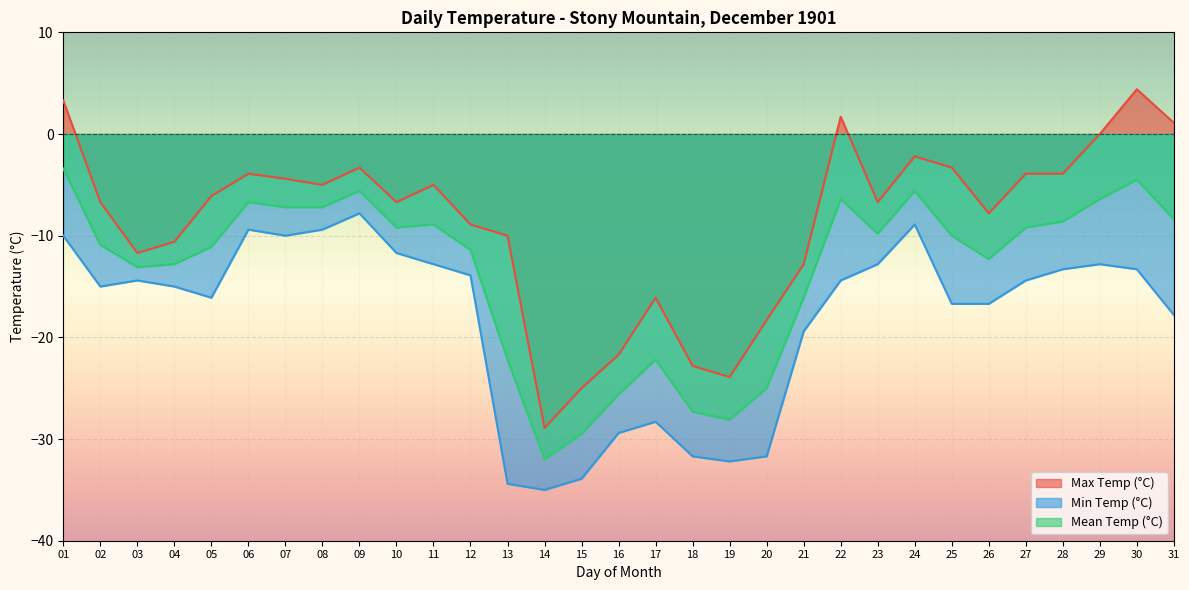

Reading left to right, transcribe all the data shown in this chart.

Max Temp (°C): 3.3	-6.7	-11.7	-10.6	-6.1	-3.9	-4.4	-5.0	-3.3	-6.7	-5.0	-8.9	-10.0	-28.9	-25.0	-21.7	-16.1	-22.8	-23.9	-18.3	-12.8	1.7	-6.7	-2.2	-3.3	-7.8	-3.9	-3.9	0.0	4.4	1.1
Min Temp (°C): -10.0	-15.0	-14.4	-15.0	-16.1	-9.4	-10.0	-9.4	-7.8	-11.7	-12.8	-13.9	-34.4	-35.0	-33.9	-29.4	-28.3	-31.7	-32.2	-31.7	-19.4	-14.4	-12.8	-8.9	-16.7	-16.7	-14.4	-13.3	-12.8	-13.3	-17.8
Mean Temp (°C): -3.4	-10.9	-13.1	-12.8	-11.1	-6.7	-7.2	-7.2	-5.6	-9.2	-8.9	-11.4	-22.2	-32.0	-29.5	-25.6	-22.2	-27.3	-28.1	-25.0	-16.1	-6.4	-9.8	-5.6	-10.0	-12.3	-9.2	-8.6	-6.4	-4.5	-8.4